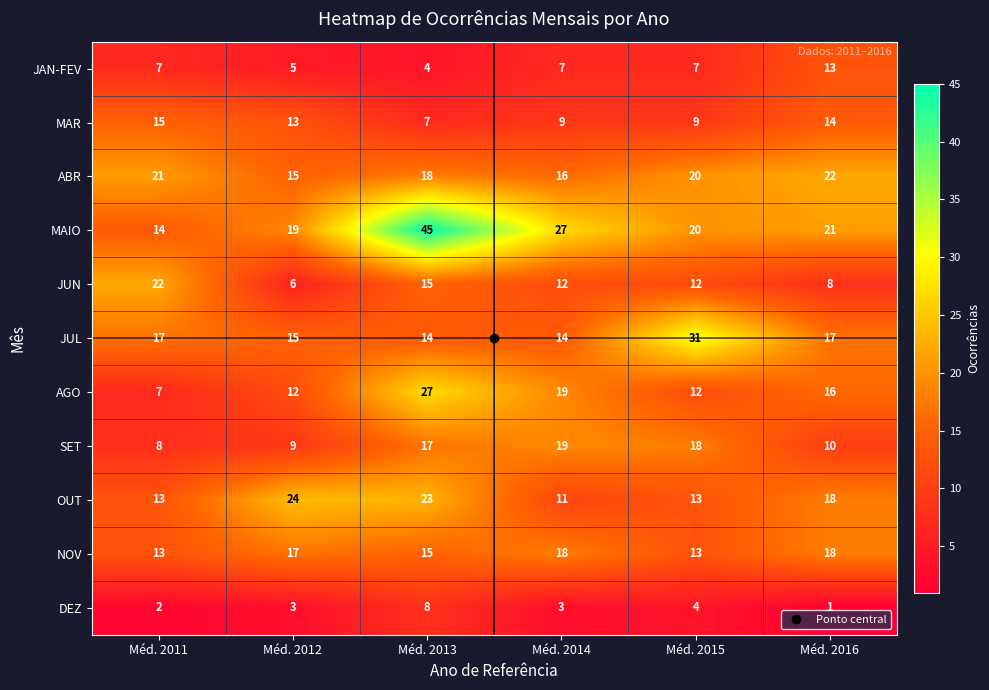

Which category has the lowest value across all series?

Méd. 2016